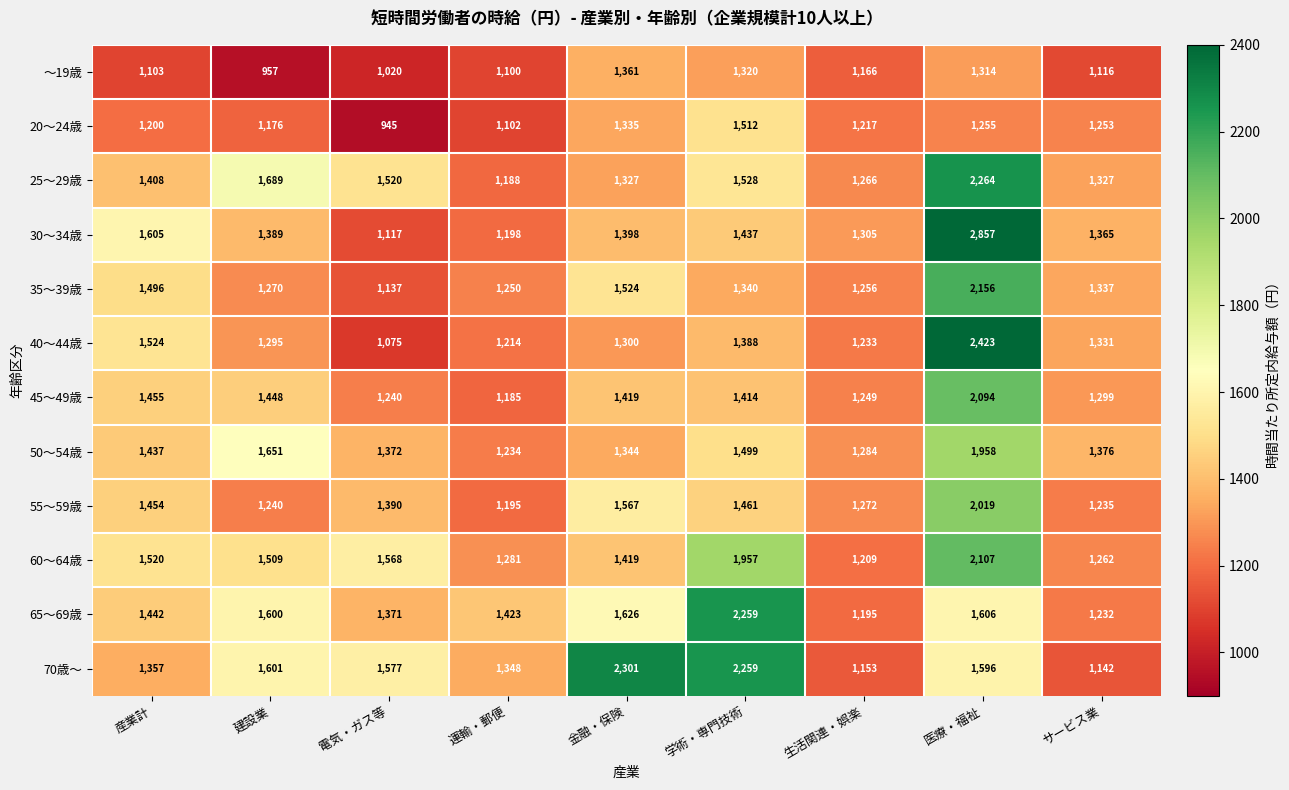

What is the difference between the highest and lowest values at 生活関連・娯楽?

152